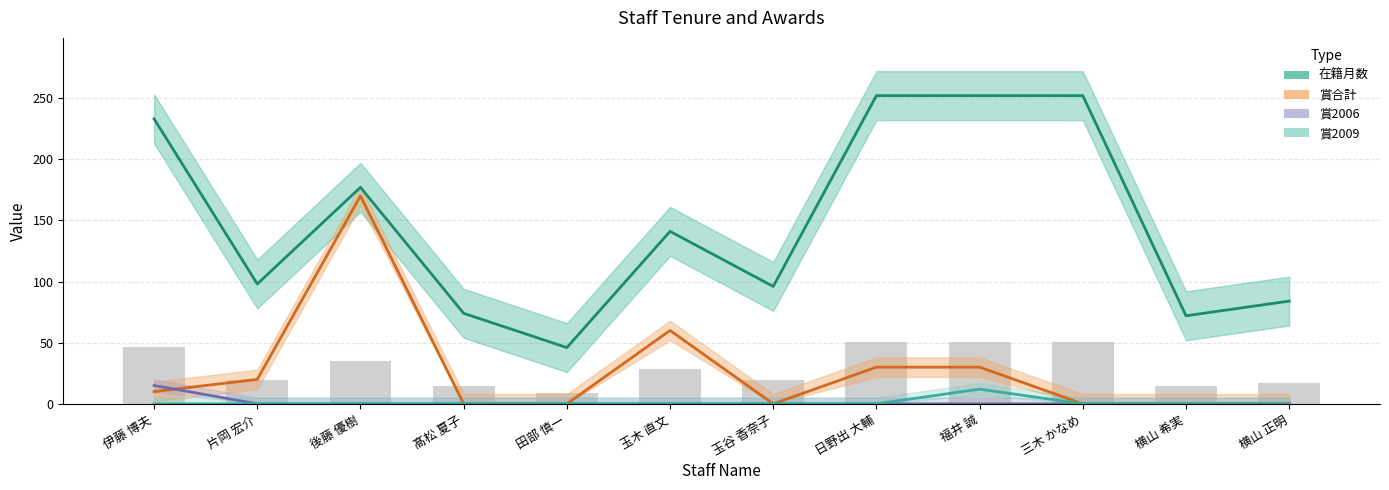

What are all the series names shown in the legend?

在籍月数, 賞合計, 賞2006, 賞2009